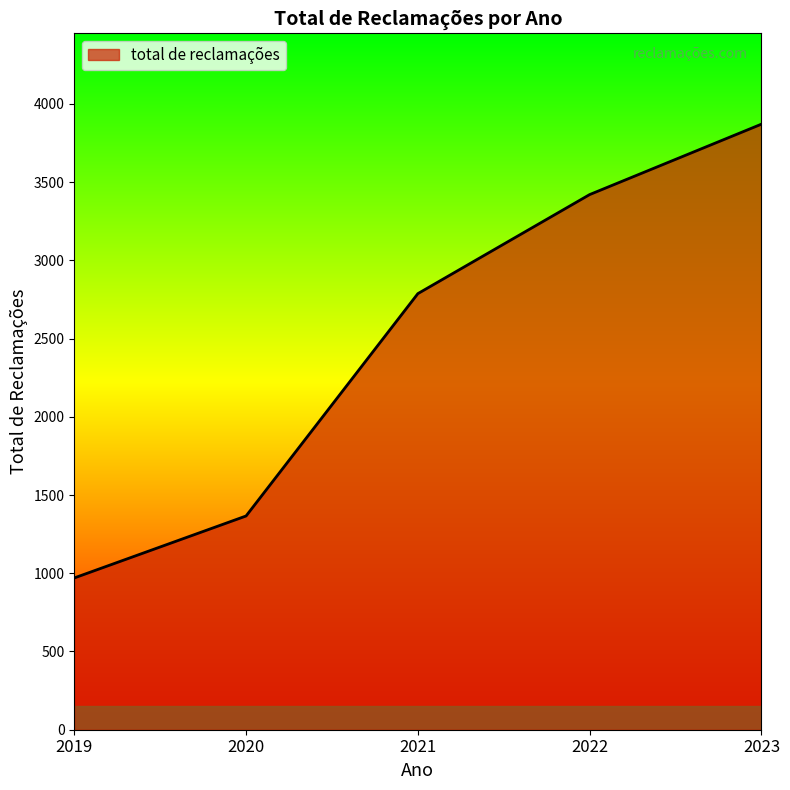

Does the chart display data point markers on the line(s)?

No